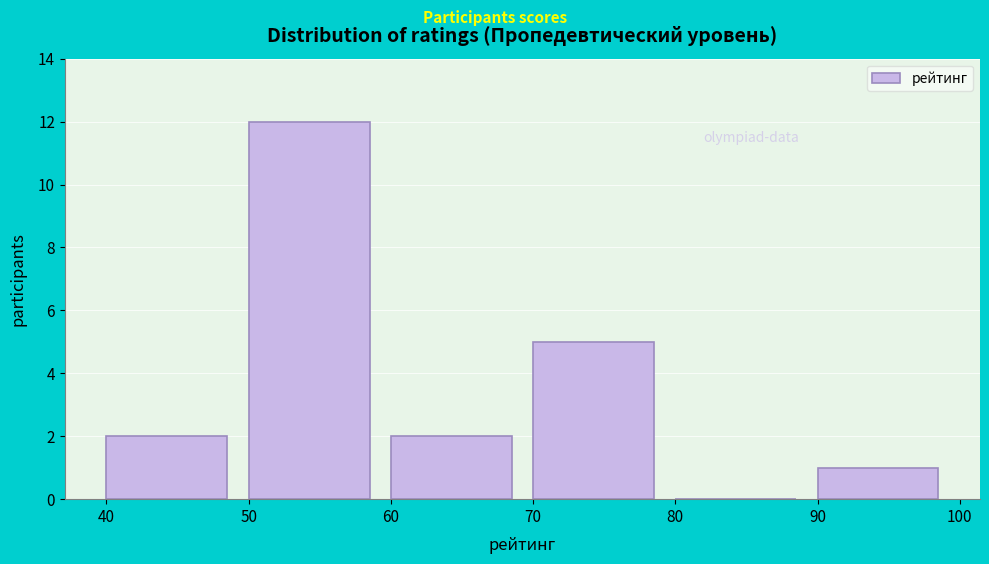

Over which range of the x-axis is the bar tallest?

50 to 60